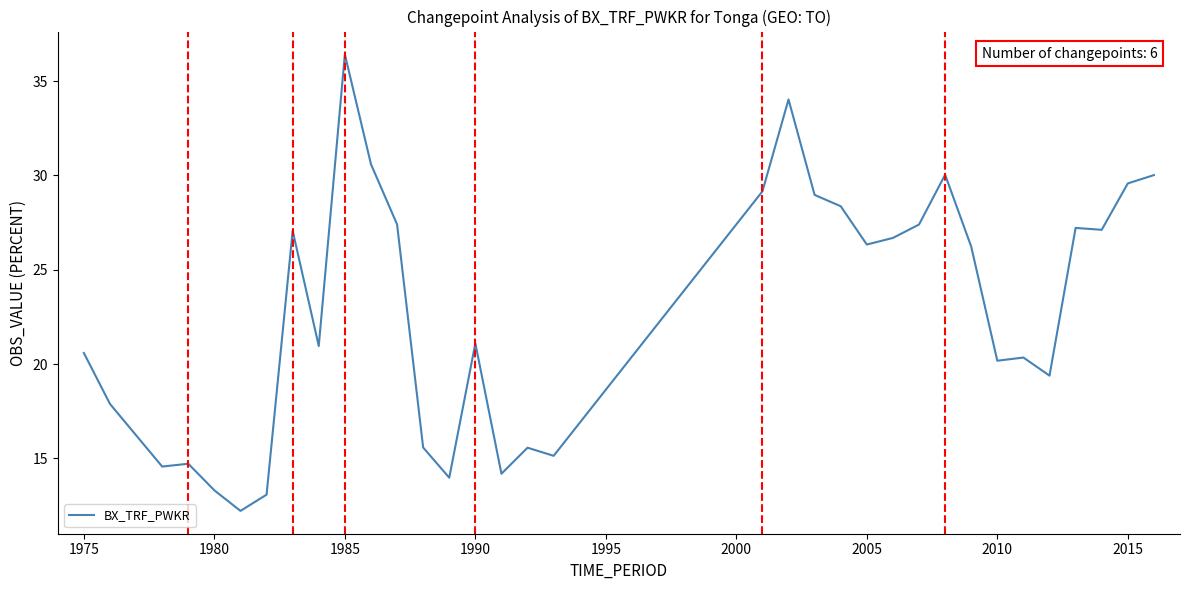

What is the difference between the maximum and minimum values?

24.2